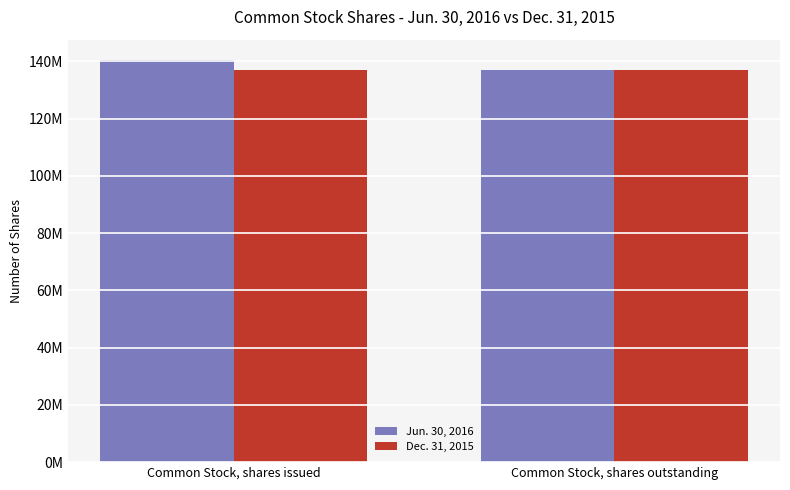

What are all the series names shown in the legend?

Jun. 30, 2016, Dec. 31, 2015